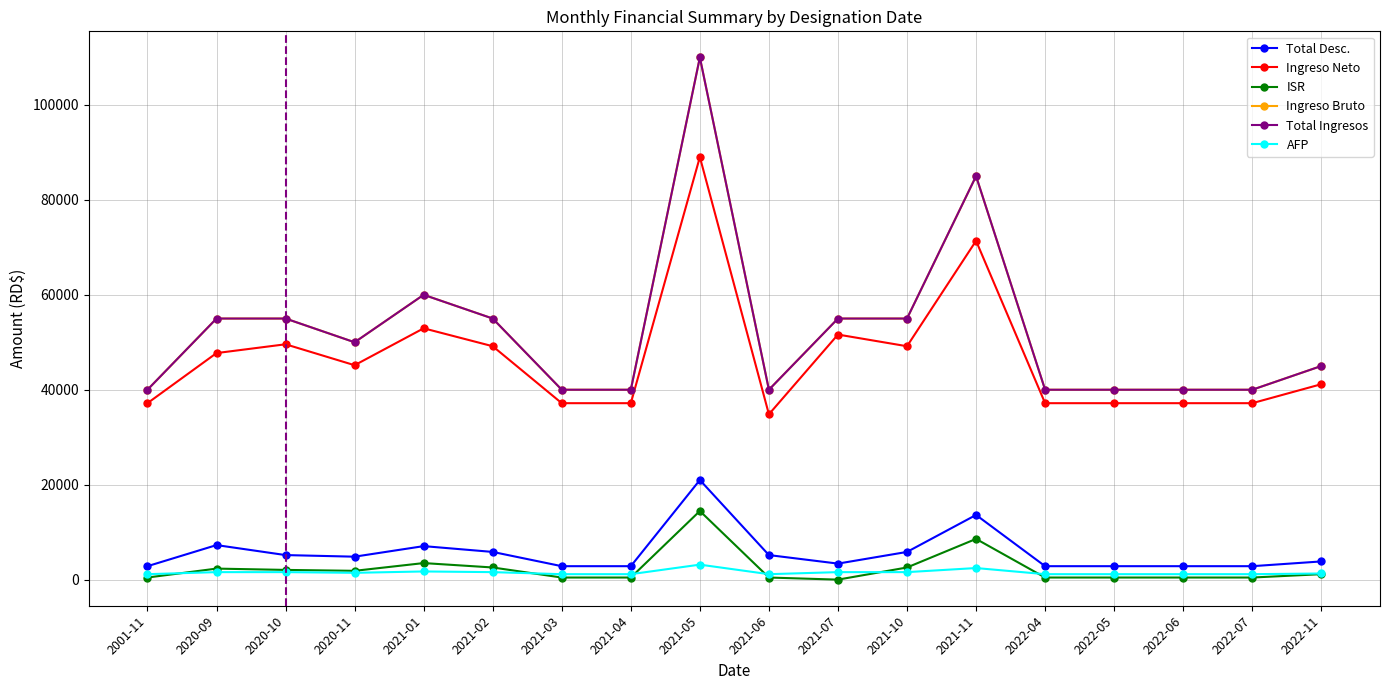

At which label does AFP first exceed 1435?

2020-09